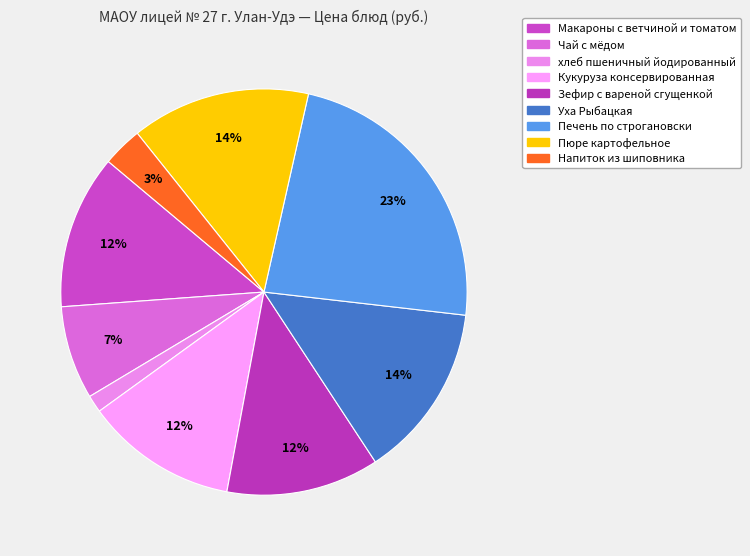

Which slice is the largest?

Печень по строгановски